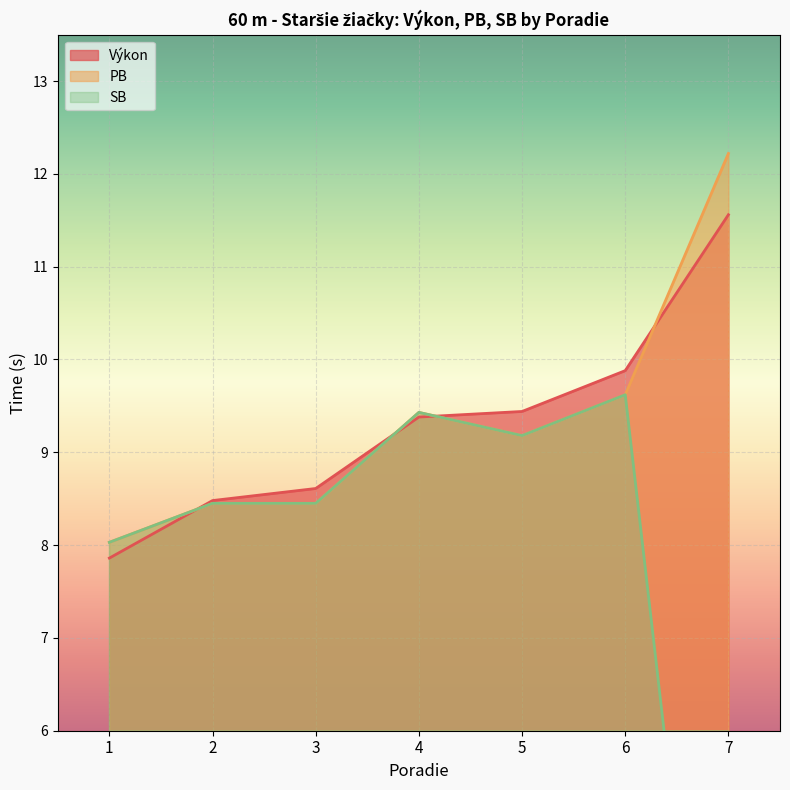

Reading left to right, transcribe all the data shown in this chart.

Výkon: 7.9	8.5	8.6	9.4	9.4	9.9	11.6
PB: 8.0	8.4	8.4	9.4	9.2	9.6	12.2
SB: 8.0	8.4	8.4	9.4	9.2	9.6	0.0